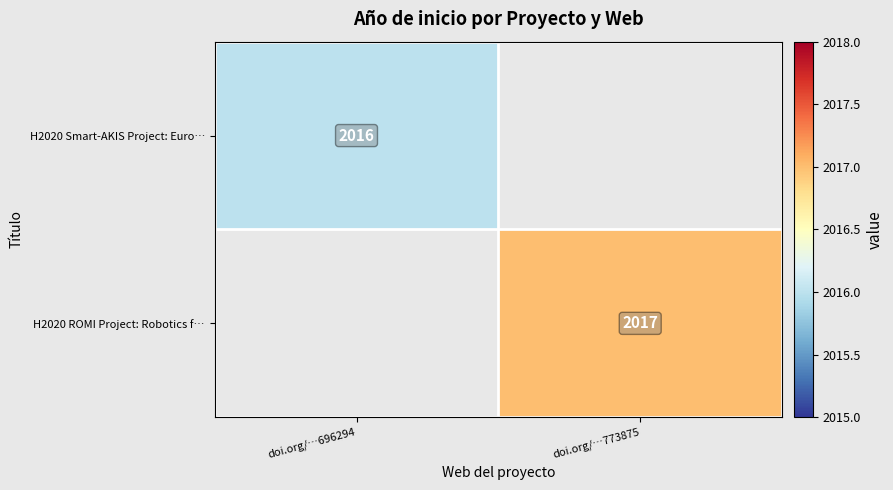

The value of H2020 ROMI Project: Robotics f… at doi.org/…773875 is 2017. True or false?

True